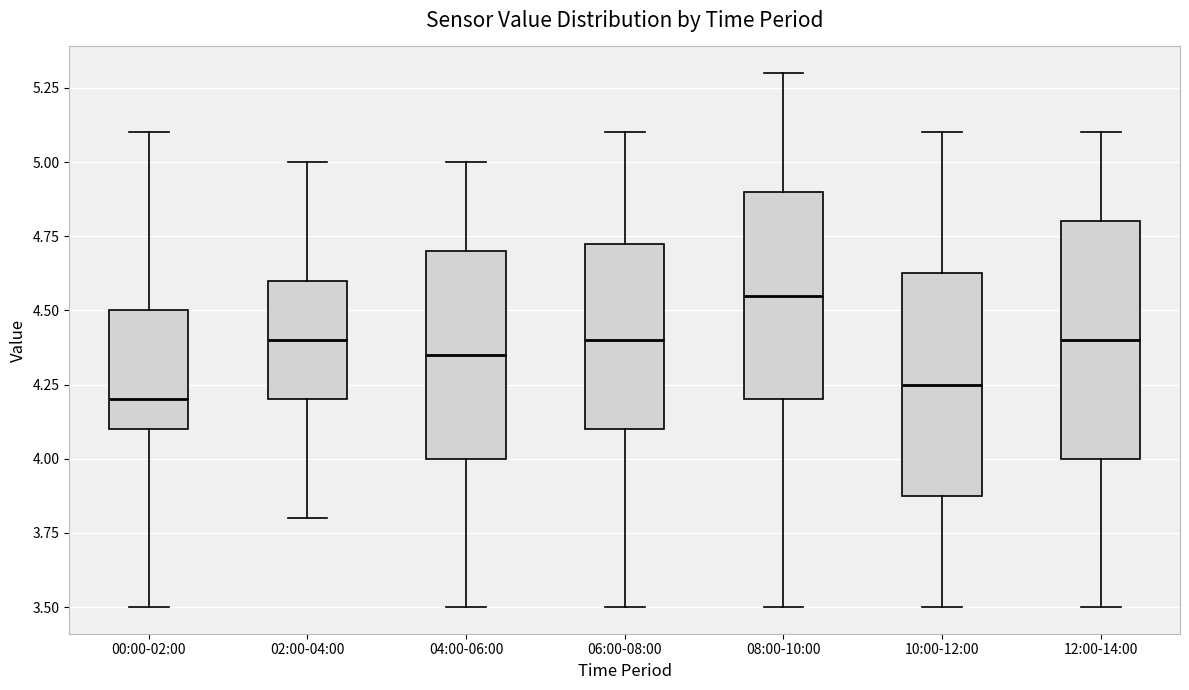

Where does the lower whisker of the box for 10:00-12:00 end on the y-axis? The values are not printed on the chart, so give them approximately, as read against the axis.

3.50